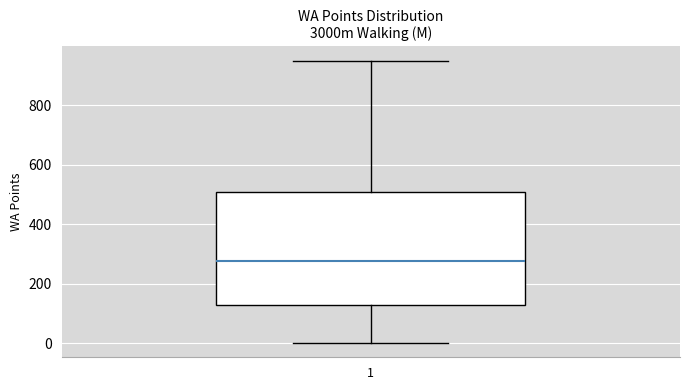

Read this box plot against the y-axis: the position of the median line, the range covered by the box, and the ends of both whiskers. The values are not printed on the chart, so give them approximately, as read against the axis.

median 280, box 120 to 500, whiskers 0 to 960